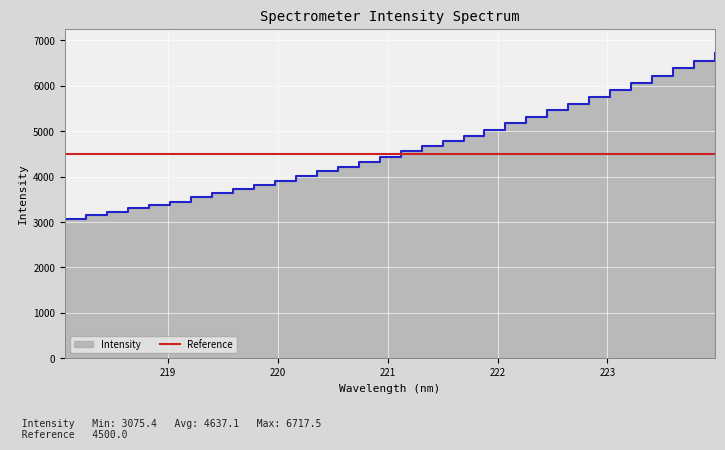

What is the difference between the second highest and minimum values?

3470.9